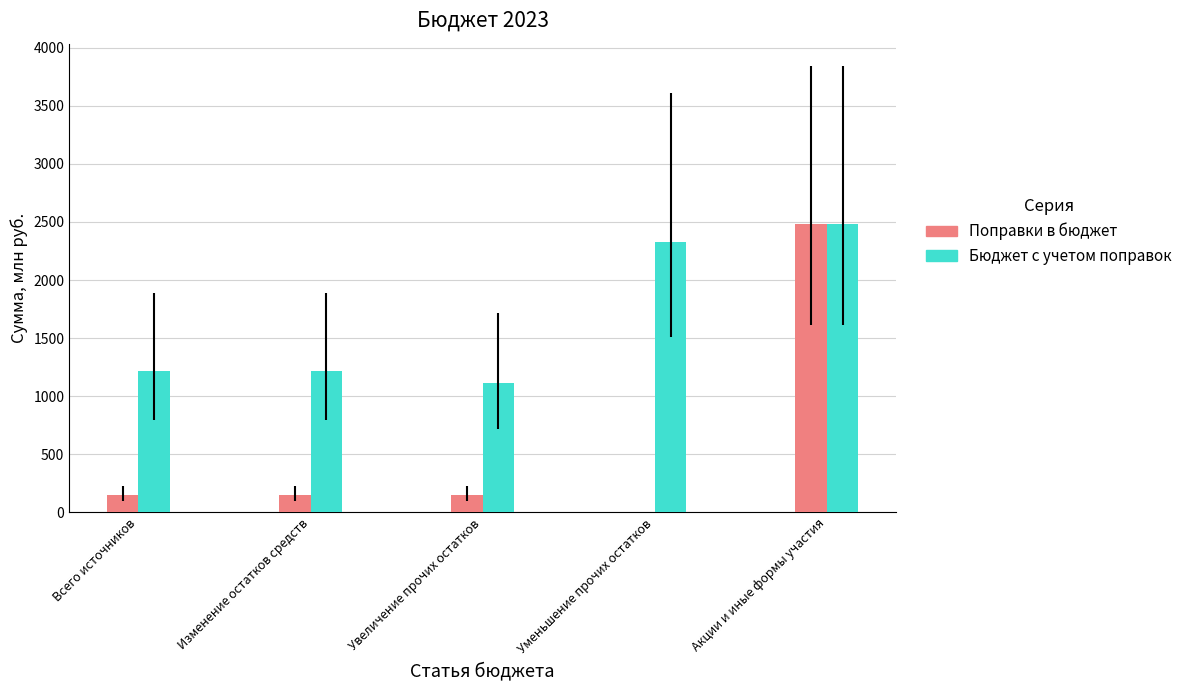

True or false: Поправки в бюджет has a value of 2479.8 at Акции и иные формы участия.

True